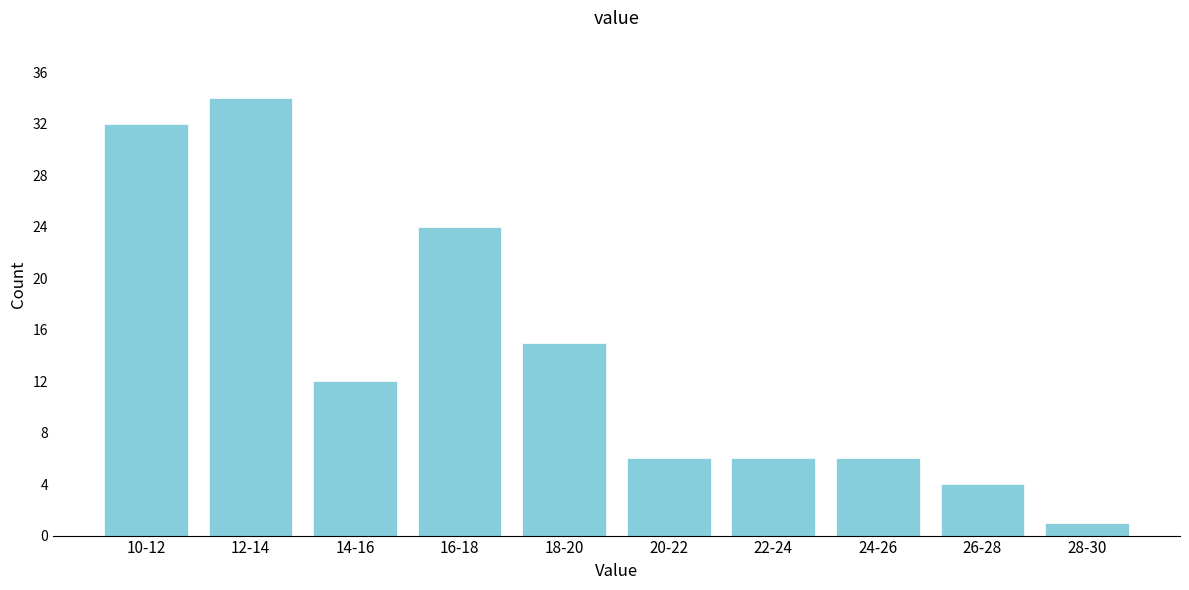

Reading left to right, transcribe all the data shown in this chart.

10-12=32	12-14=34	14-16=12	16-18=24	18-20=15	20-22=6	22-24=6	24-26=6	26-28=4	28-30=1